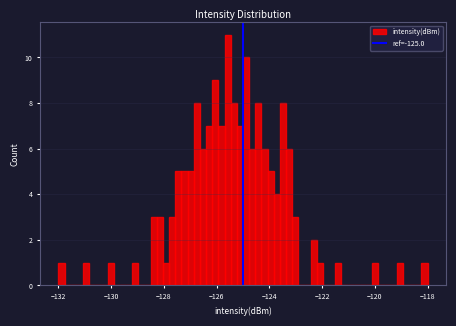

Read against the x-axis, roughly where is the centre of the tallest bar?

-125.6